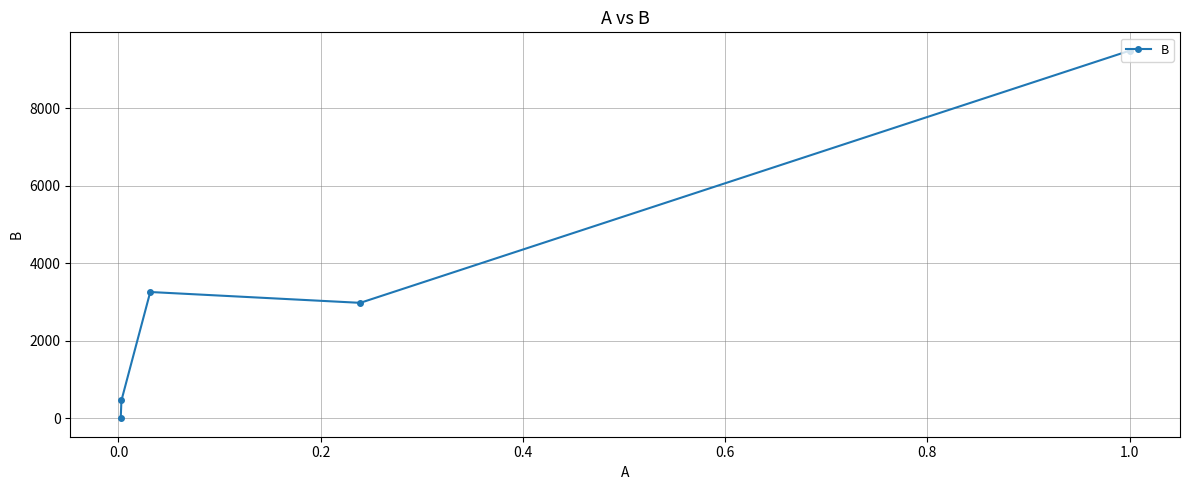

What is the value of the 2nd point from the left?

460.8